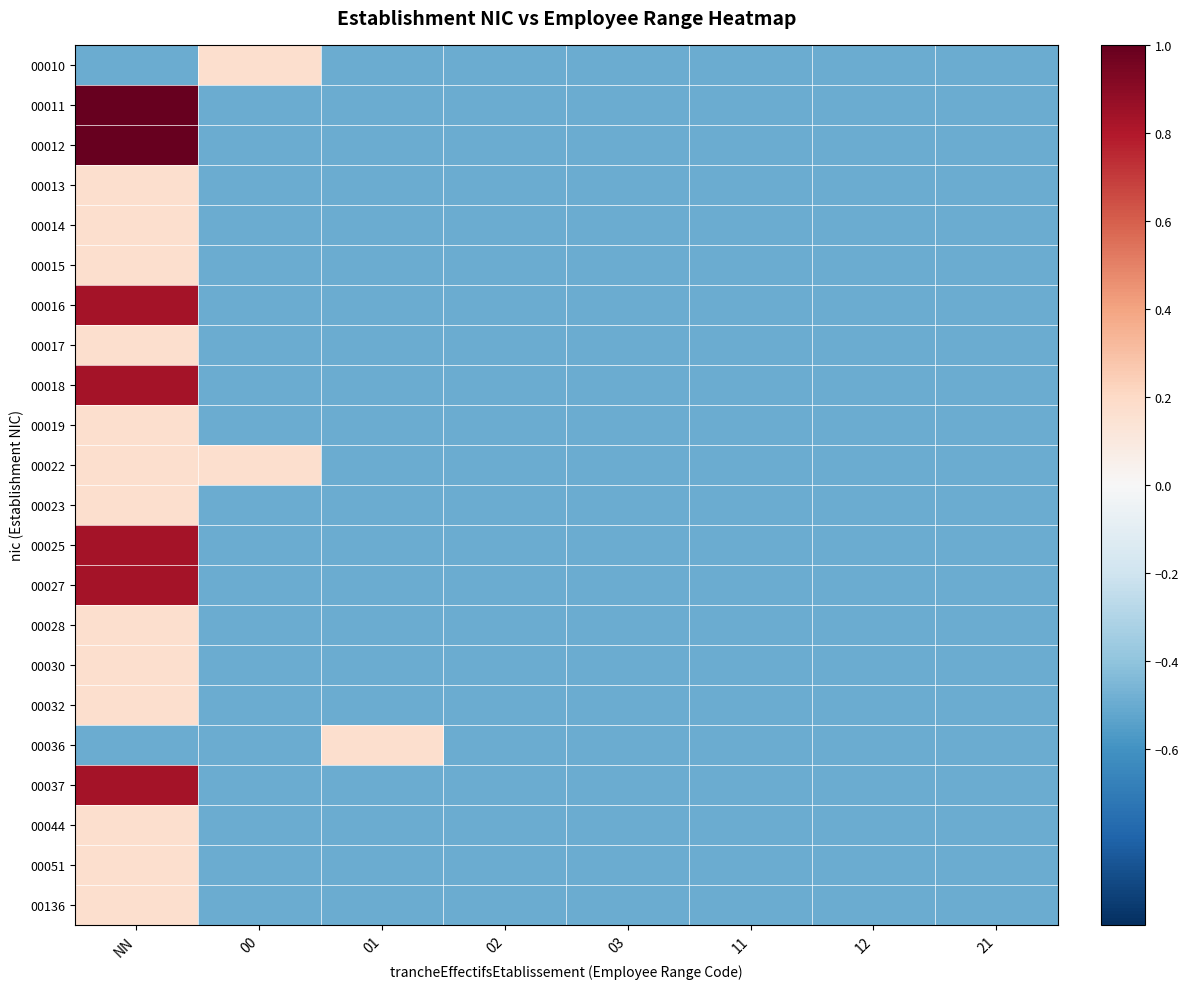

Reading right to left, extract all data points from this chart.

00010: 21=-0.5	12=-0.5	11=-0.5	03=-0.5	02=-0.5	01=-0.5	00=0.2	NN=-0.5
00011: 21=-0.5	12=-0.5	11=-0.5	03=-0.5	02=-0.5	01=-0.5	00=-0.5	NN=1.0
00012: 21=-0.5	12=-0.5	11=-0.5	03=-0.5	02=-0.5	01=-0.5	00=-0.5	NN=1.0
00013: 21=-0.5	12=-0.5	11=-0.5	03=-0.5	02=-0.5	01=-0.5	00=-0.5	NN=0.2
00014: 21=-0.5	12=-0.5	11=-0.5	03=-0.5	02=-0.5	01=-0.5	00=-0.5	NN=0.2
00015: 21=-0.5	12=-0.5	11=-0.5	03=-0.5	02=-0.5	01=-0.5	00=-0.5	NN=0.2
00016: 21=-0.5	12=-0.5	11=-0.5	03=-0.5	02=-0.5	01=-0.5	00=-0.5	NN=0.8
00017: 21=-0.5	12=-0.5	11=-0.5	03=-0.5	02=-0.5	01=-0.5	00=-0.5	NN=0.2
00018: 21=-0.5	12=-0.5	11=-0.5	03=-0.5	02=-0.5	01=-0.5	00=-0.5	NN=0.8
00019: 21=-0.5	12=-0.5	11=-0.5	03=-0.5	02=-0.5	01=-0.5	00=-0.5	NN=0.2
00022: 21=-0.5	12=-0.5	11=-0.5	03=-0.5	02=-0.5	01=-0.5	00=0.2	NN=0.2
00023: 21=-0.5	12=-0.5	11=-0.5	03=-0.5	02=-0.5	01=-0.5	00=-0.5	NN=0.2
00025: 21=-0.5	12=-0.5	11=-0.5	03=-0.5	02=-0.5	01=-0.5	00=-0.5	NN=0.8
00027: 21=-0.5	12=-0.5	11=-0.5	03=-0.5	02=-0.5	01=-0.5	00=-0.5	NN=0.8
00028: 21=-0.5	12=-0.5	11=-0.5	03=-0.5	02=-0.5	01=-0.5	00=-0.5	NN=0.2
00030: 21=-0.5	12=-0.5	11=-0.5	03=-0.5	02=-0.5	01=-0.5	00=-0.5	NN=0.2
00032: 21=-0.5	12=-0.5	11=-0.5	03=-0.5	02=-0.5	01=-0.5	00=-0.5	NN=0.2
00036: 21=-0.5	12=-0.5	11=-0.5	03=-0.5	02=-0.5	01=0.2	00=-0.5	NN=-0.5
00037: 21=-0.5	12=-0.5	11=-0.5	03=-0.5	02=-0.5	01=-0.5	00=-0.5	NN=0.8
00044: 21=-0.5	12=-0.5	11=-0.5	03=-0.5	02=-0.5	01=-0.5	00=-0.5	NN=0.2
00051: 21=-0.5	12=-0.5	11=-0.5	03=-0.5	02=-0.5	01=-0.5	00=-0.5	NN=0.2
00136: 21=-0.5	12=-0.5	11=-0.5	03=-0.5	02=-0.5	01=-0.5	00=-0.5	NN=0.2